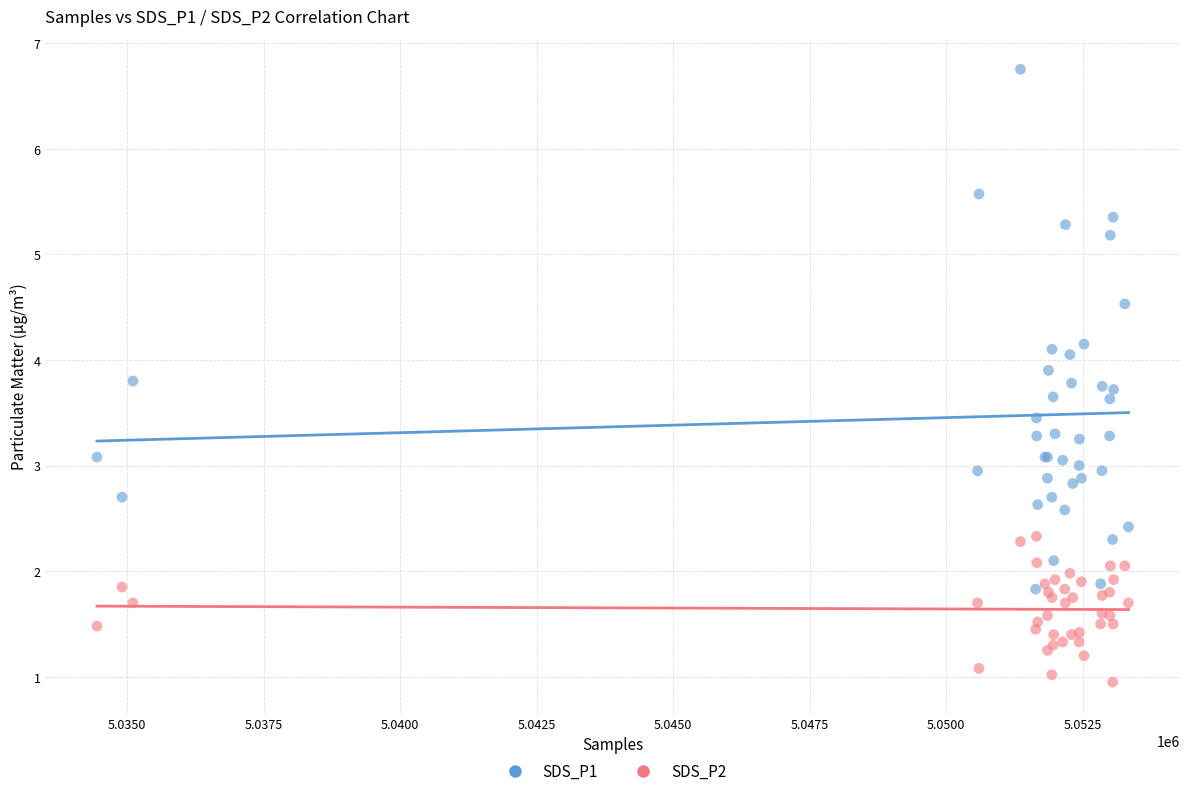

What are all the series names shown in the legend?

SDS_P1, SDS_P2